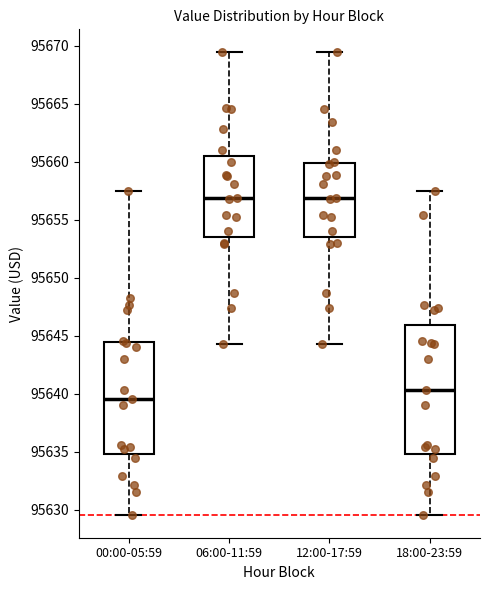

Where does the upper whisker of the box for 12:00-17:59 end on the y-axis? The values are not printed on the chart, so give them approximately, as read against the axis.

95669.5